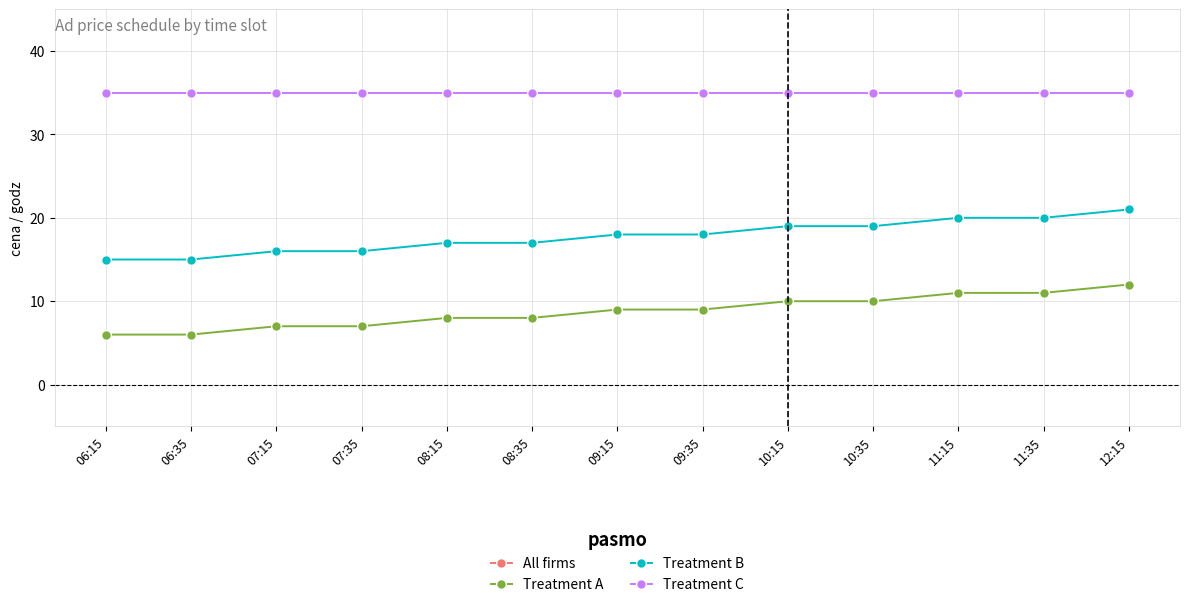

What is the maximum value for Treatment C?

35